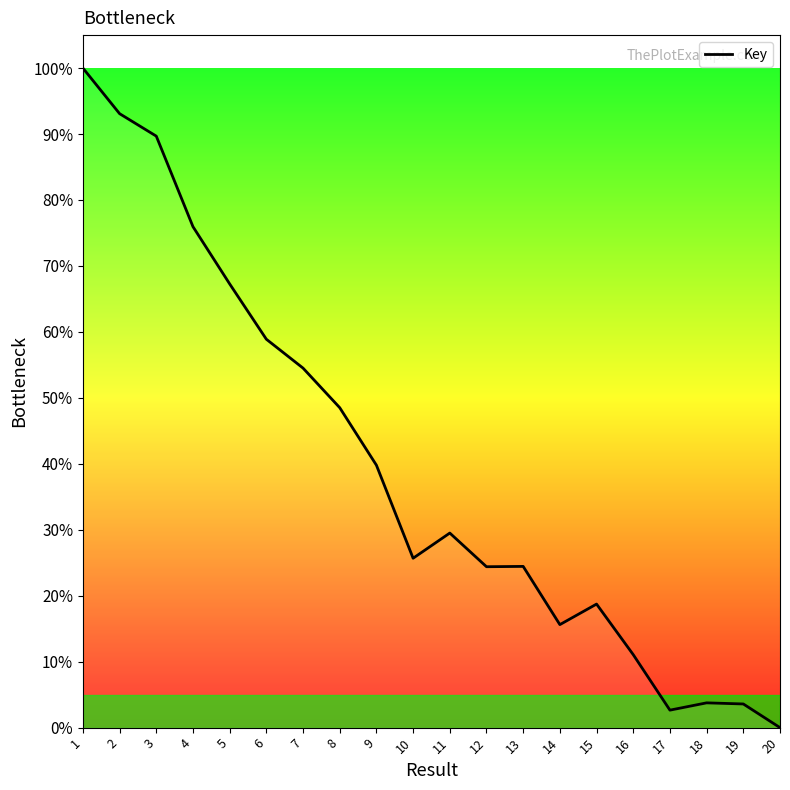

Which has a higher value, 10 or 9?

9